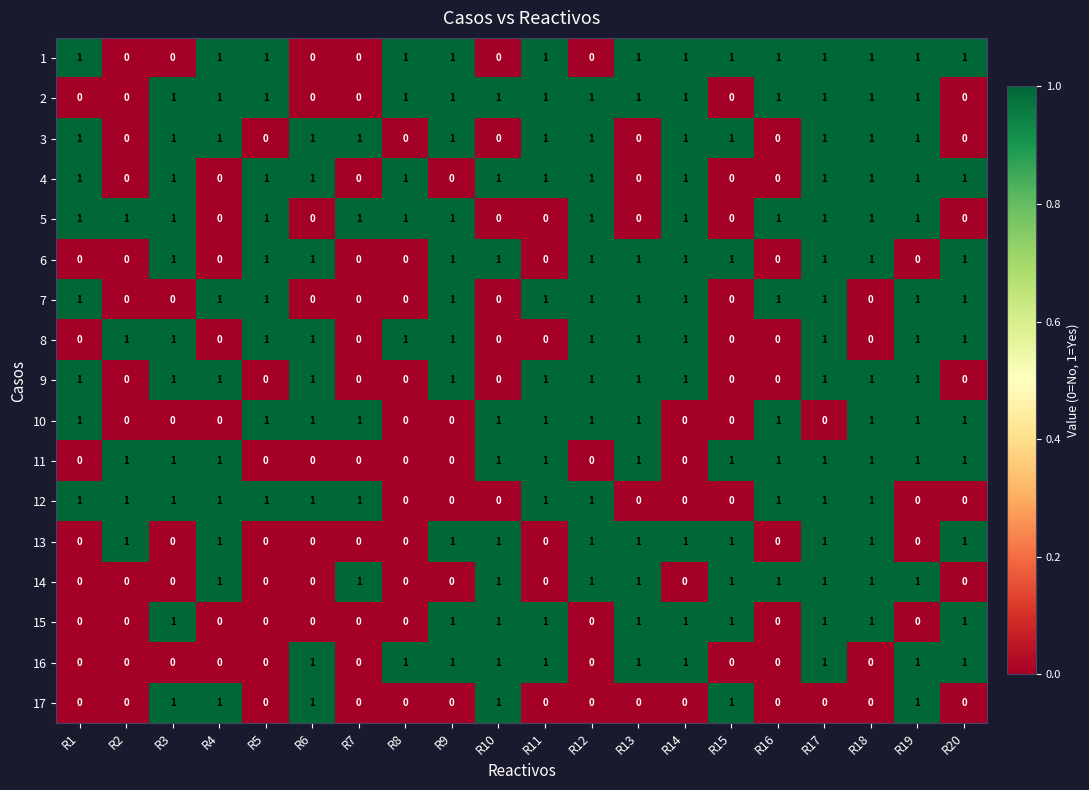

Count the number of data series in this chart.

17